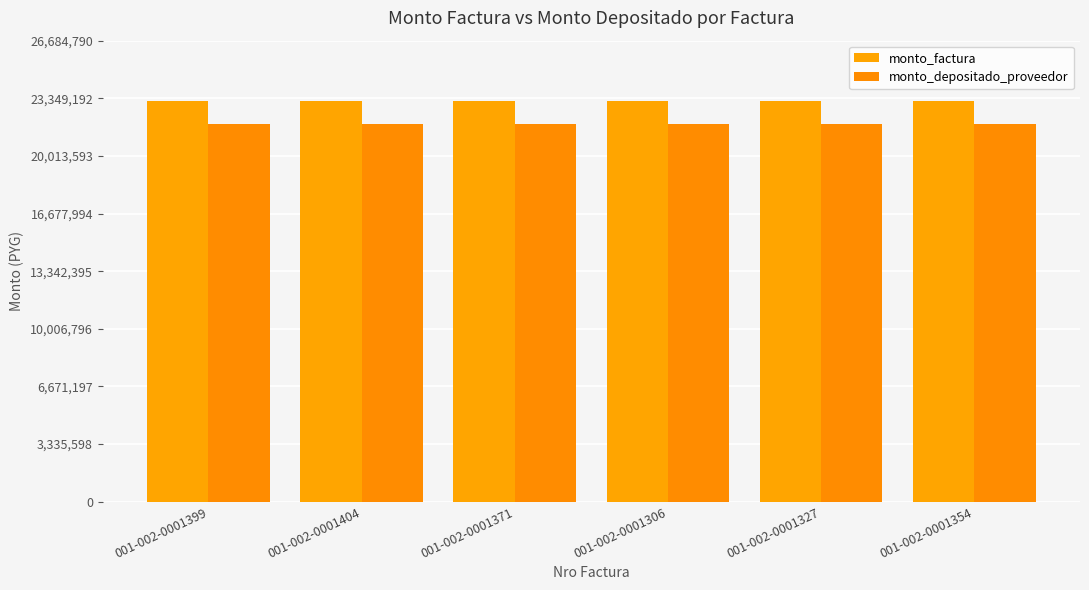

Is the value of monto_factura at 001-002-0001306 greater than the value of monto_depositado_proveedor at 001-002-0001327?

Yes